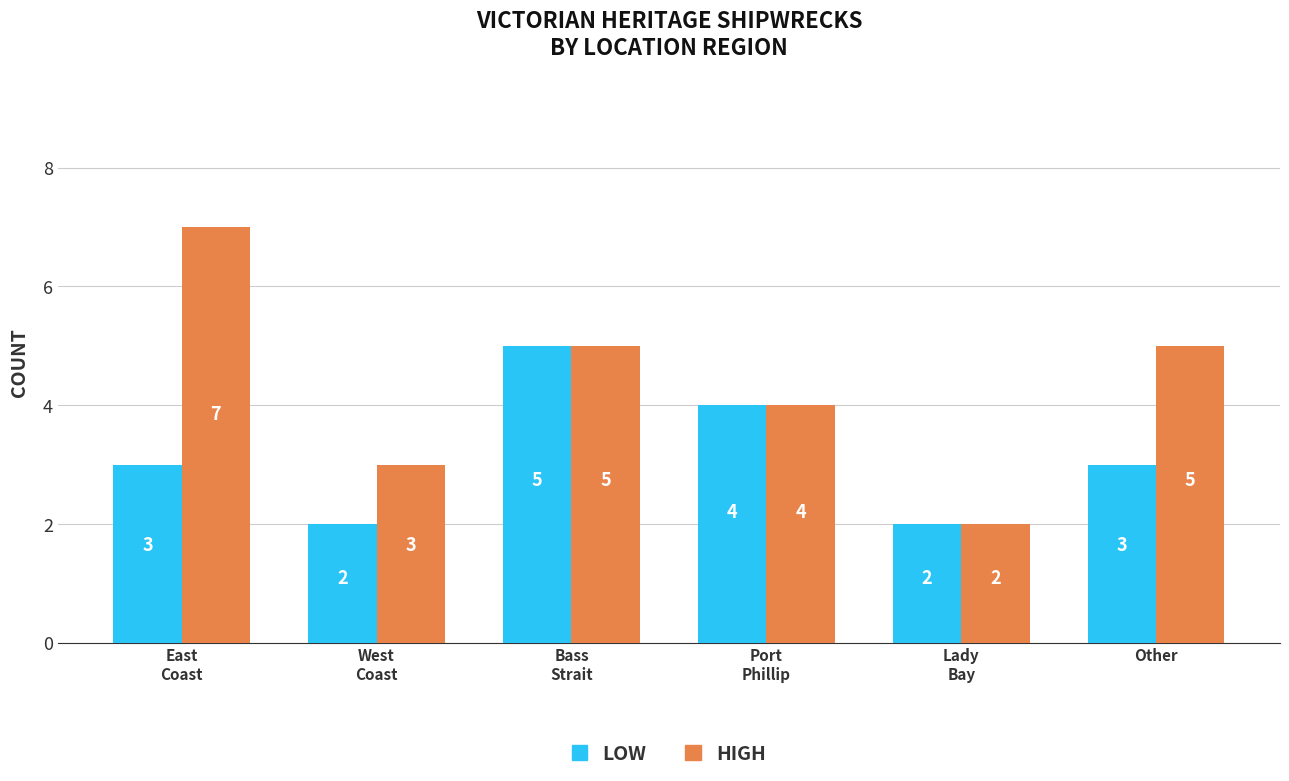

Which series has the largest range (max minus min)?

HIGH